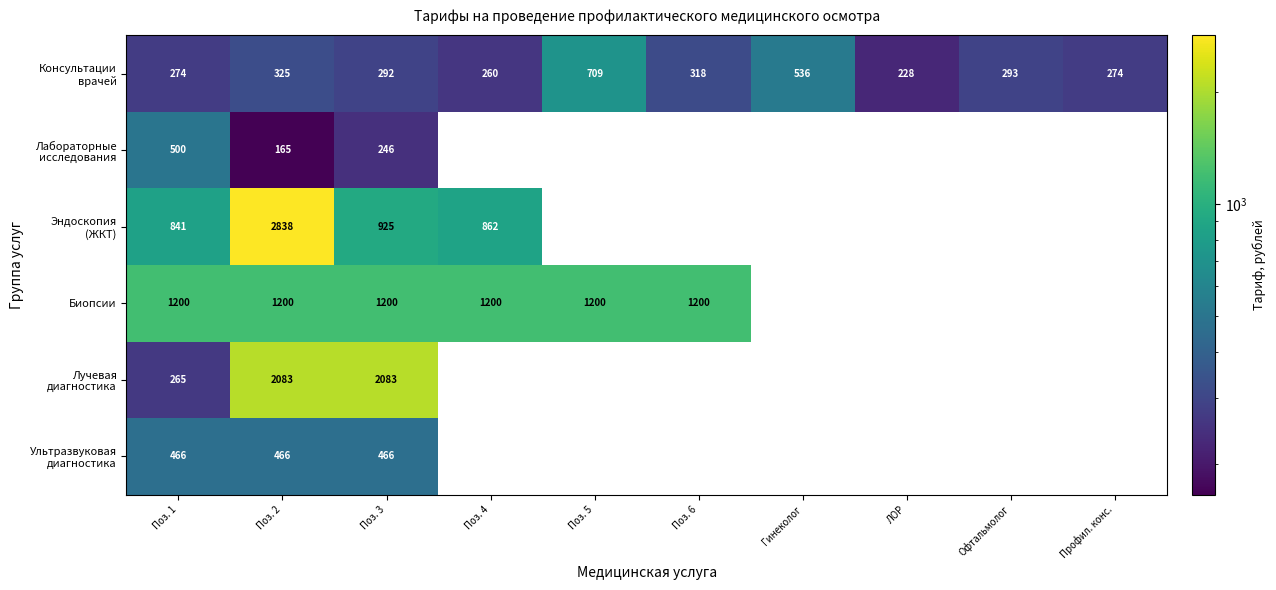

At how many categories does at least one series exceed 2188?

1